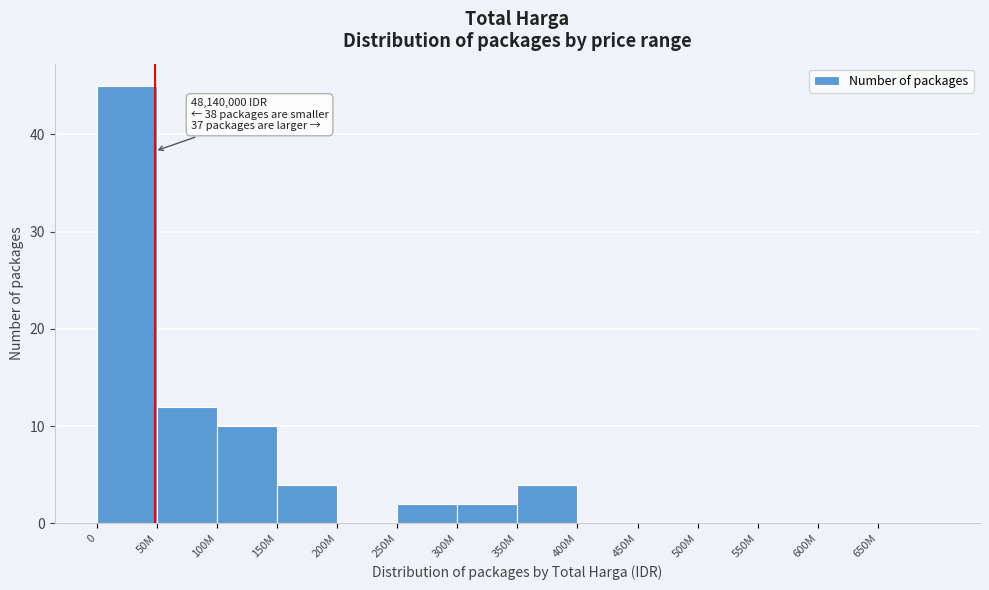

Reading right to left, list all the values displayed in this chart.

650M=0	600M=0	550M=0	500M=0	450M=0	400M=0	350M=4	300M=2	250M=2	200M=0	150M=4	100M=10	50M=12	0=45